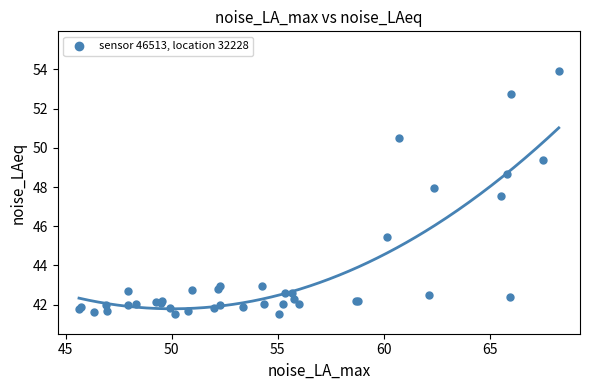

What Y value in the scatter plot is closest to 47?

47.6